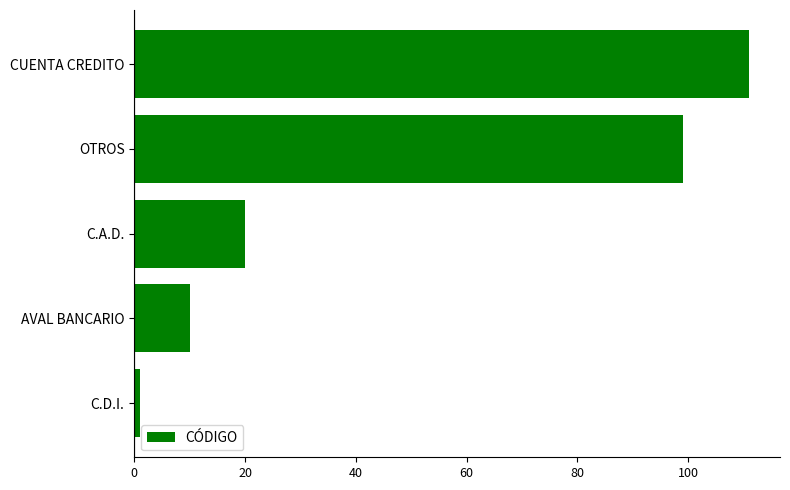

Approximately how many times larger is the value at CUENTA CREDITO compared to C.A.D.?

5.5